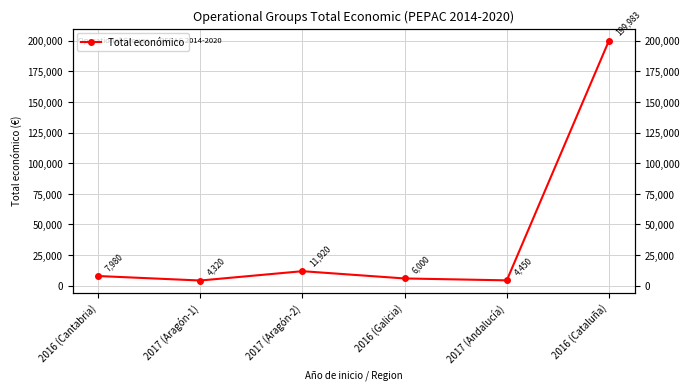

What is the change in value from 2016 (Galicia) to 2017 (Andalucía)?

-1550